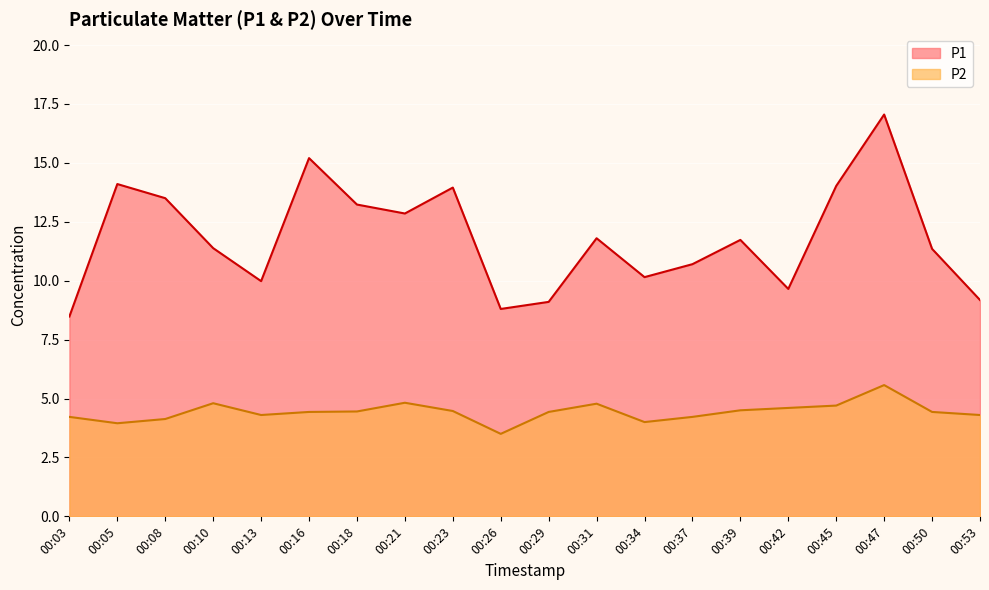

True or false: P1 and P2 intersect in this chart.

False